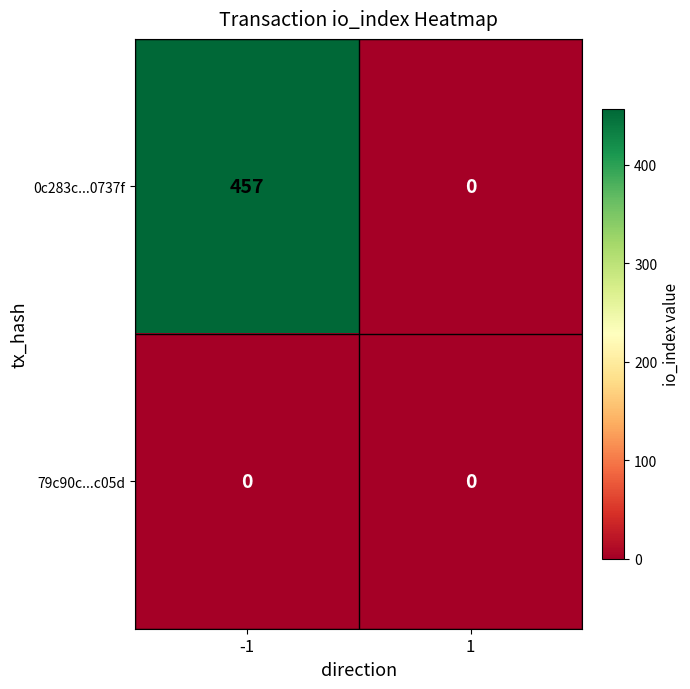

What is the maximum value for 0c283c...0737f?

457